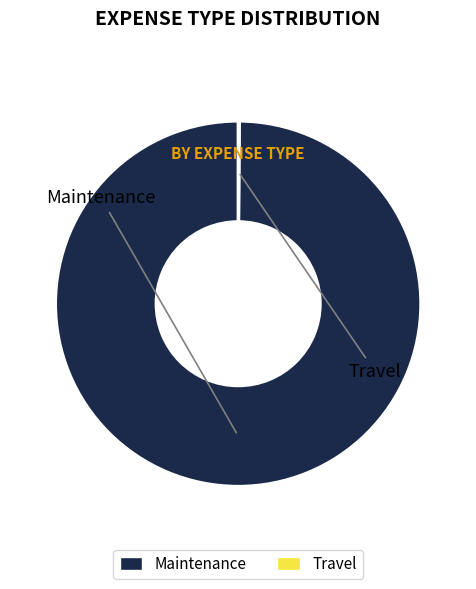

Which category has the biggest portion of the pie?

Maintenance